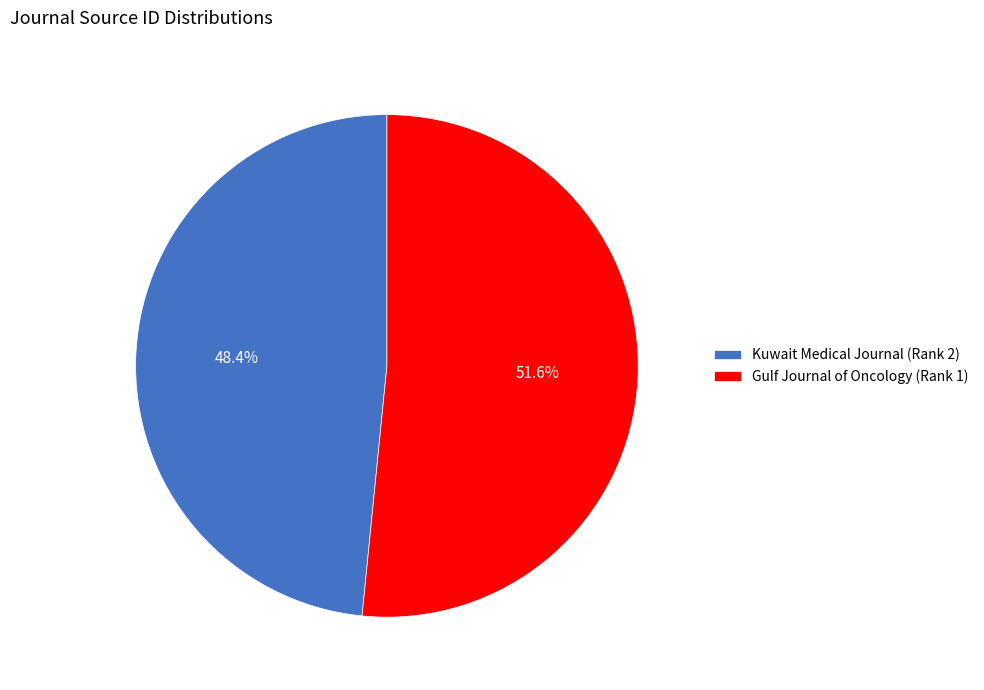

True or false: Gulf Journal of Oncology (Rank 1) accounts for 58% of the total.

False